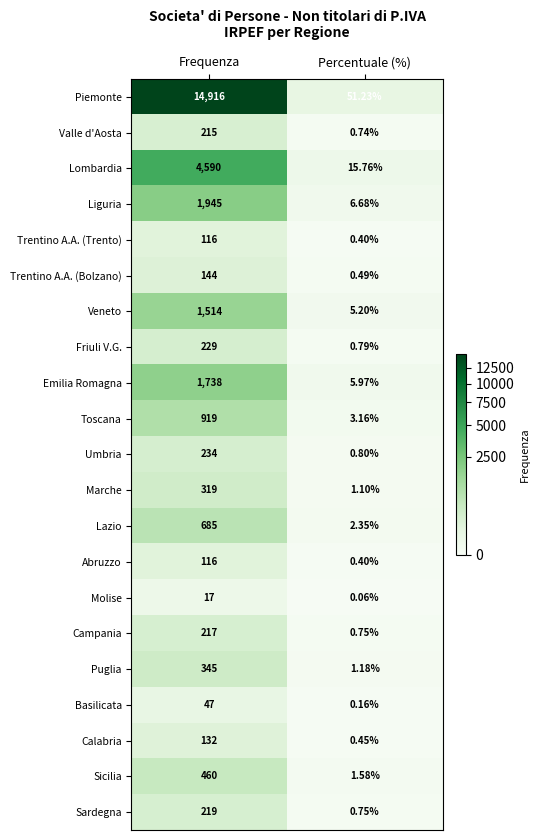

How many series are shown in this chart?

21